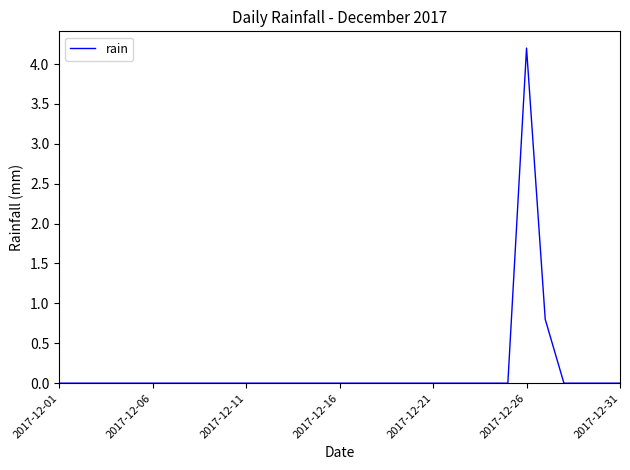

What is the maximum value shown in the chart?

4.2